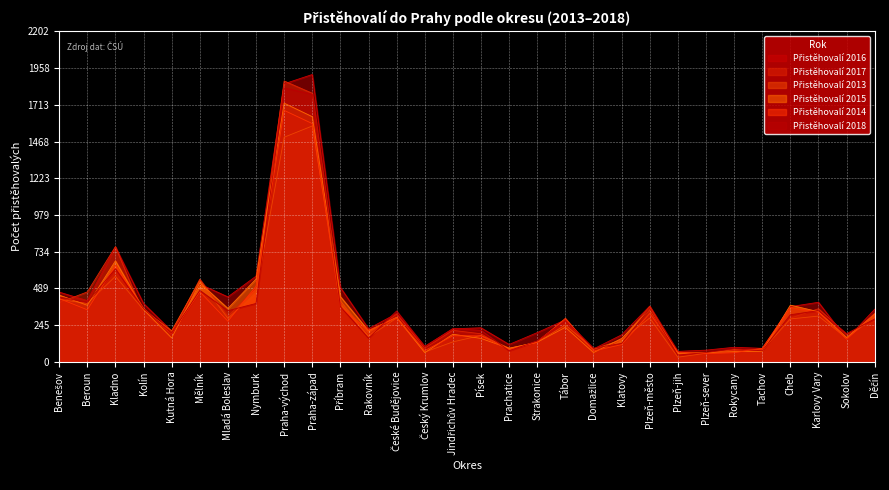

What are all the series names shown in the legend?

Přistěhovalí 2016, Přistěhovalí 2017, Přistěhovalí 2013, Přistěhovalí 2015, Přistěhovalí 2014, Přistěhovalí 2018